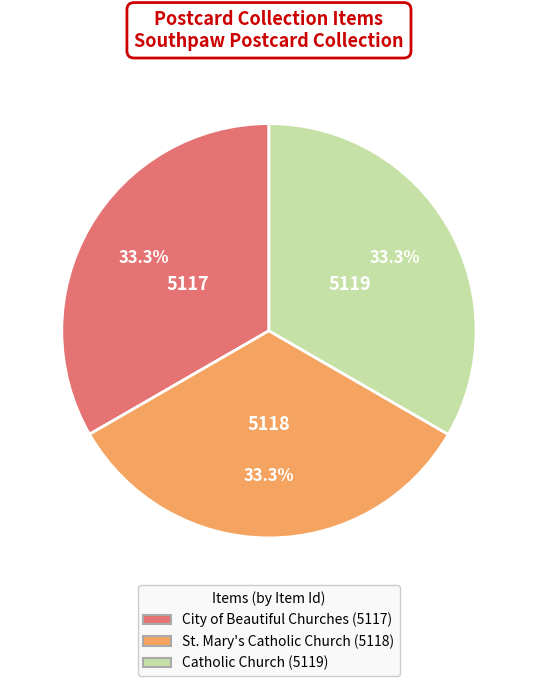

True or false: Catholic Church (5119) accounts for 33% of the total.

True